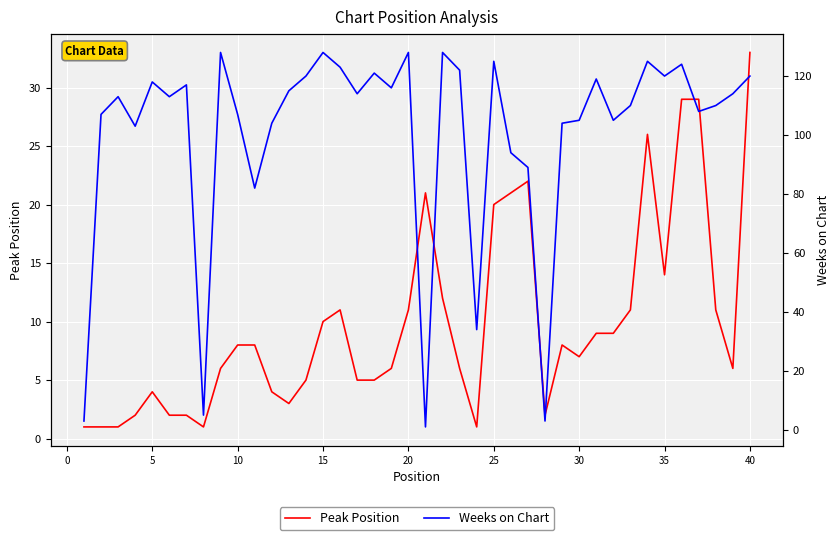

In Peak Position, how many points are lower than both neighbors (excluding endpoints)?

7